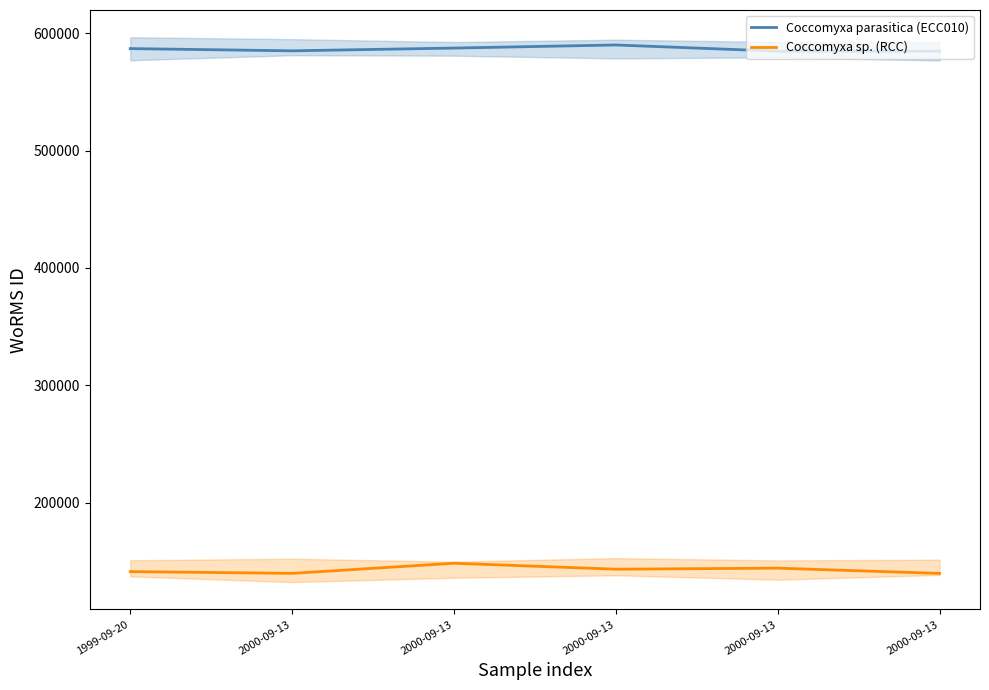

Reading right to left, what are all the values shown in this chart?

Coccomyxa parasitica (ECC010): 584700.6	584700.5	589972.1	587346.1	584988.2	586893.1
Coccomyxa sp. (RCC): 139672.8	144149.6	143269.7	148343.9	139710.1	141222.9